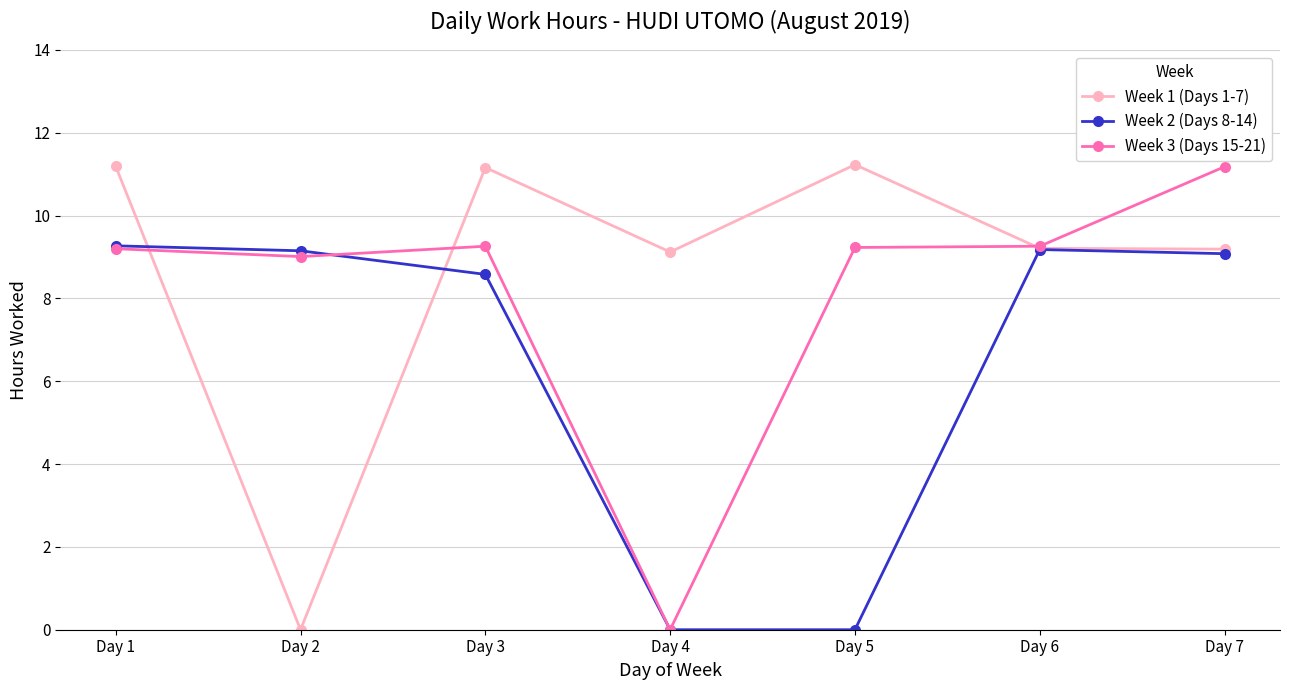

The Week 2 (Days 8-14) series shows 4.7 at Day 5. True or false?

False